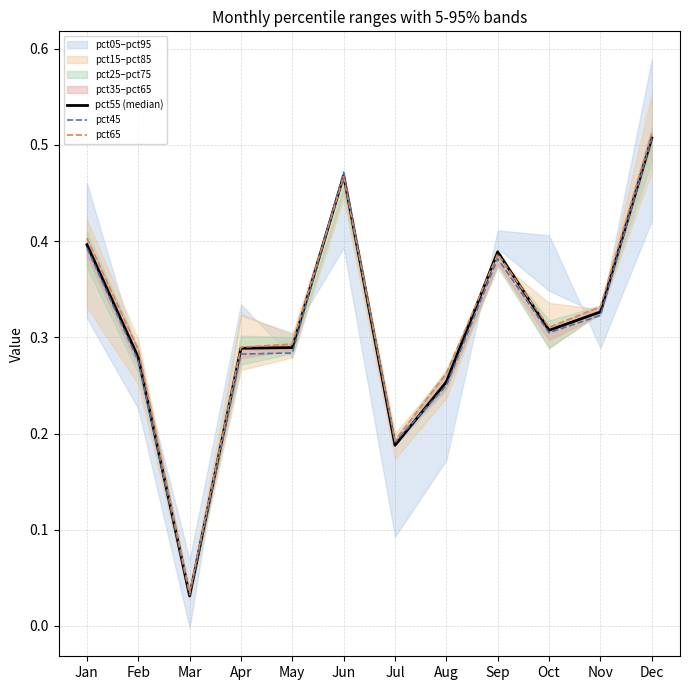

What is the value of the pct65 point at the 10th from the left?

0.3